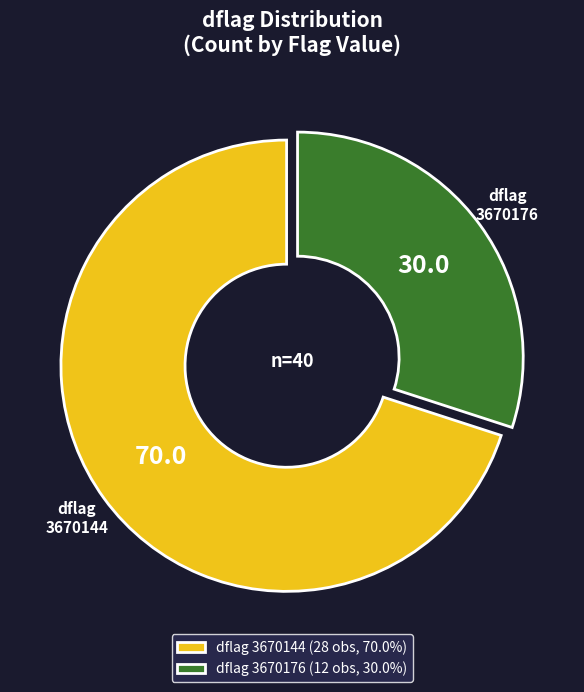

Do dflag 3670176 (12 obs, 30.0%) and dflag 3670144 (28 obs, 70.0%) together represent more than half of the pie?

Yes